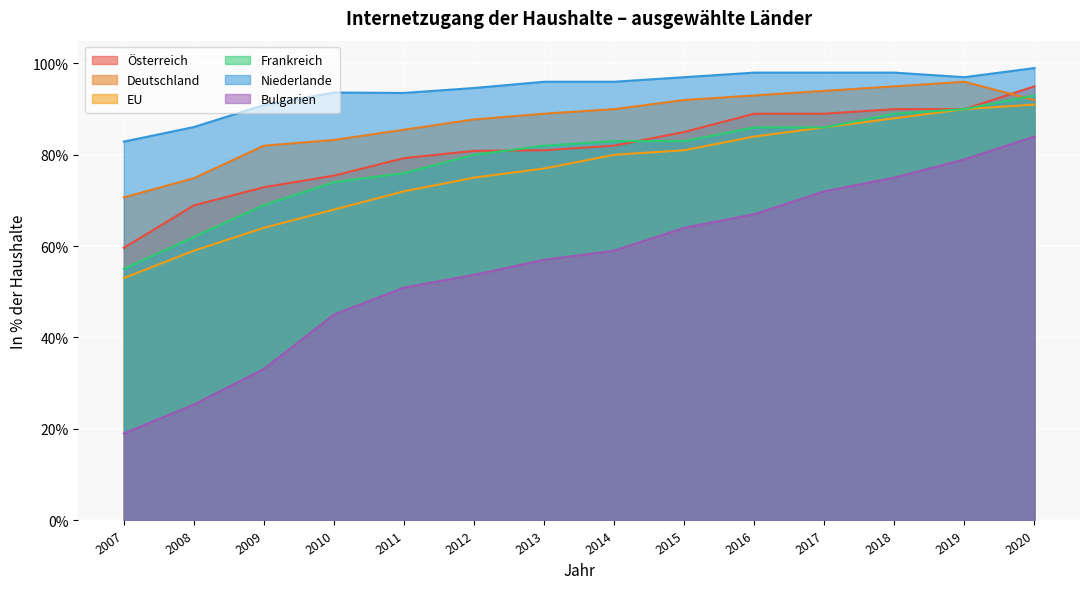

Rank the categories by Österreich value from lowest to highest.

2007, 2008, 2009, 2010, 2011, 2012, 2013, 2014, 2015, 2016, 2017, 2018, 2019, 2020